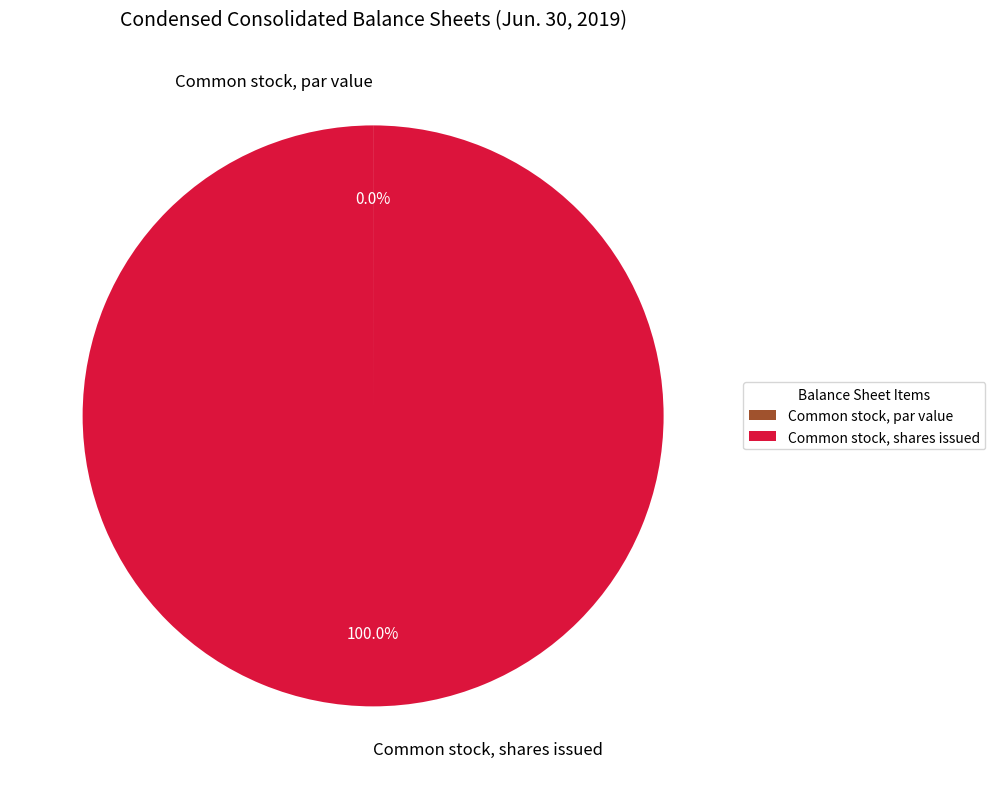

What is the largest slice in the pie chart?

Common stock, shares issued